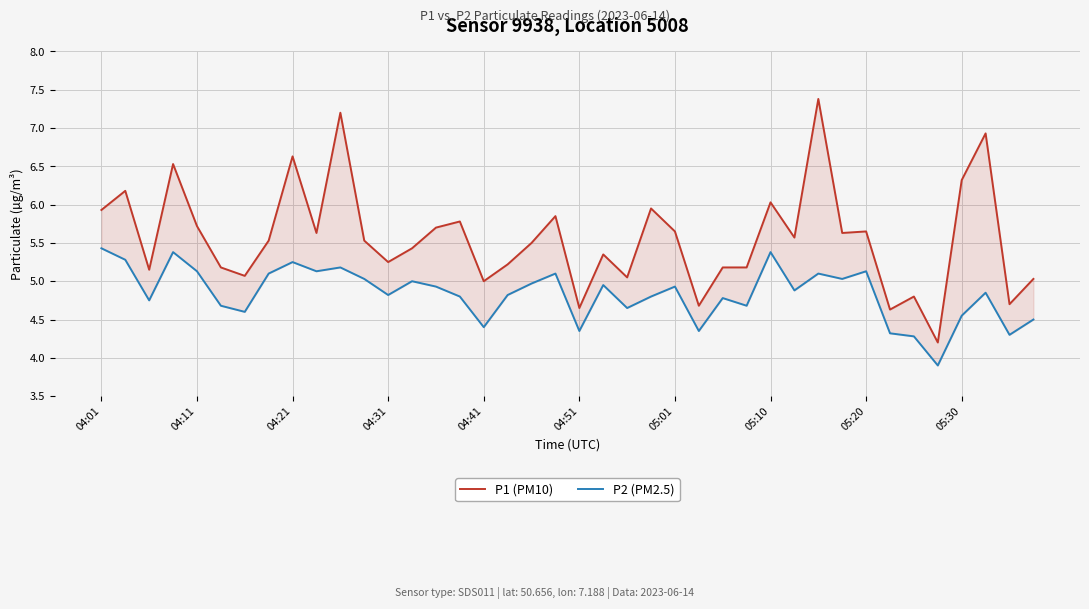

Is it true that P2 (PM2.5) equals 5.9 at 39?

False